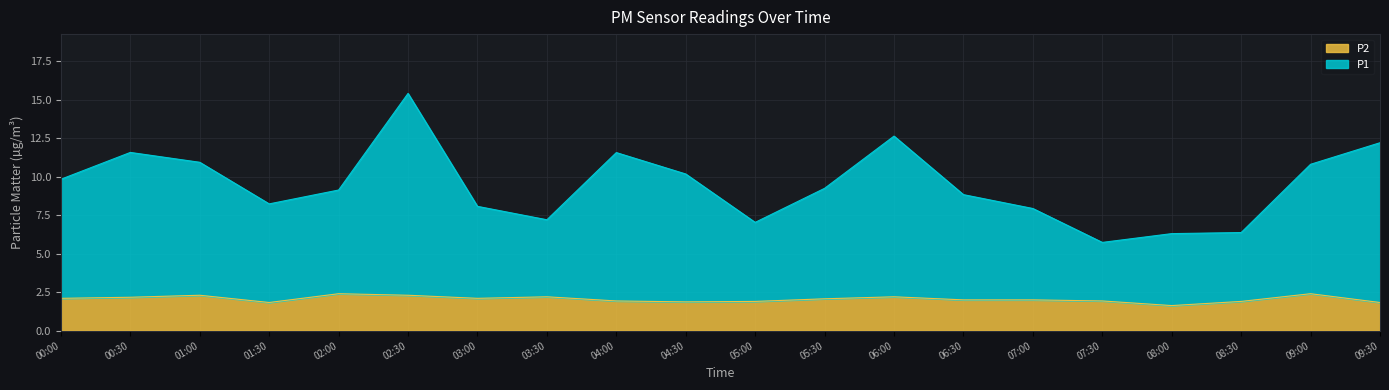

At how many categories does at least one series exceed 3?

20